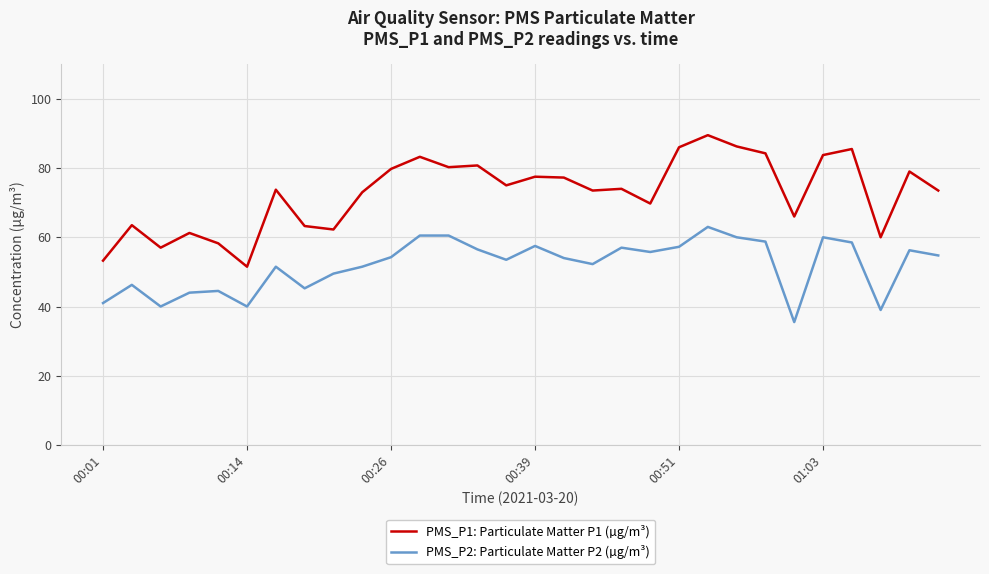

True or false: PMS_P2: Particulate Matter P2 (µg/m³) and PMS_P1: Particulate Matter P1 (µg/m³) intersect in this chart.

False